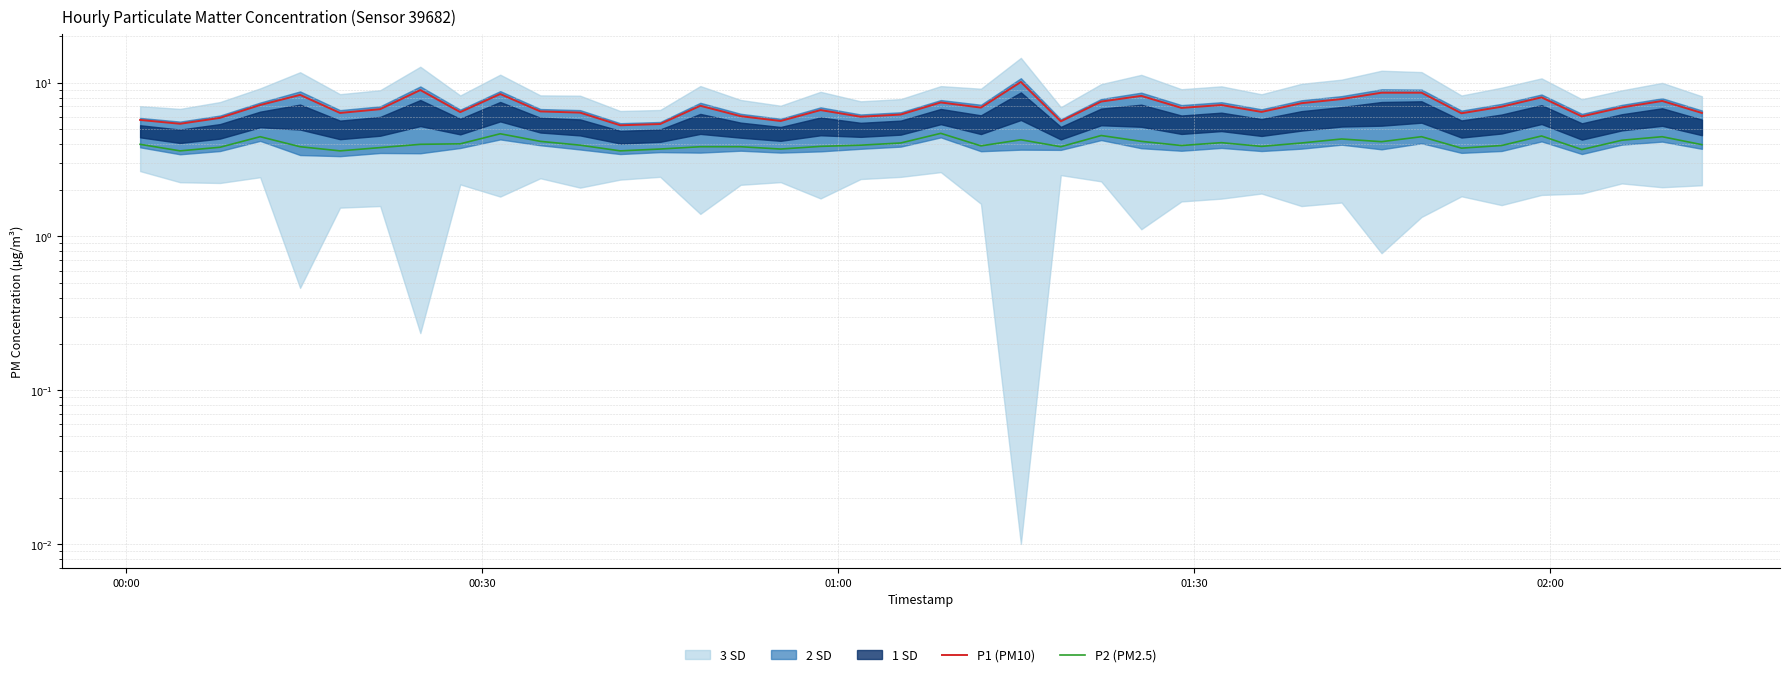

Rank the series by their average value, from highest to lowest.

P1 (PM10), P2 (PM2.5)